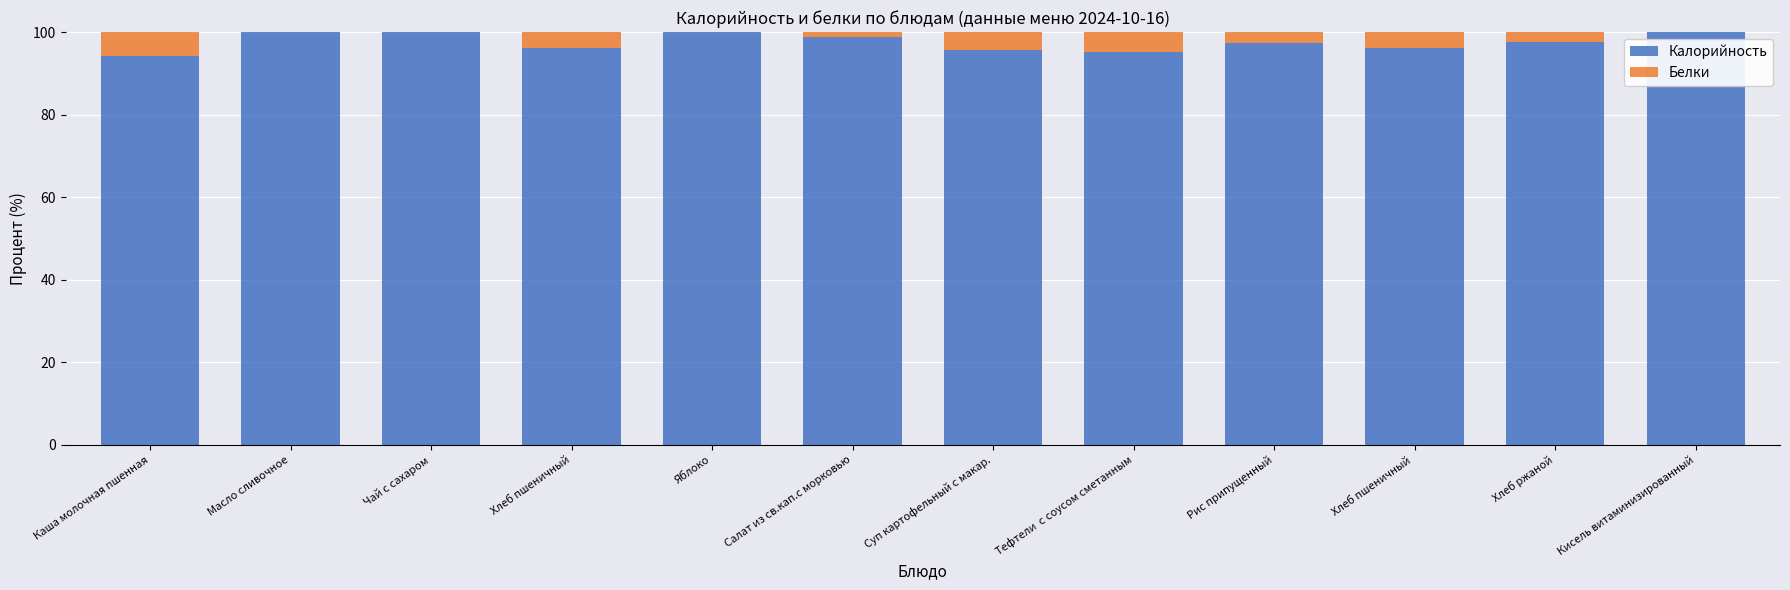

True or false: Калорийность has a value of 32.2 at Масло сливочное.

False